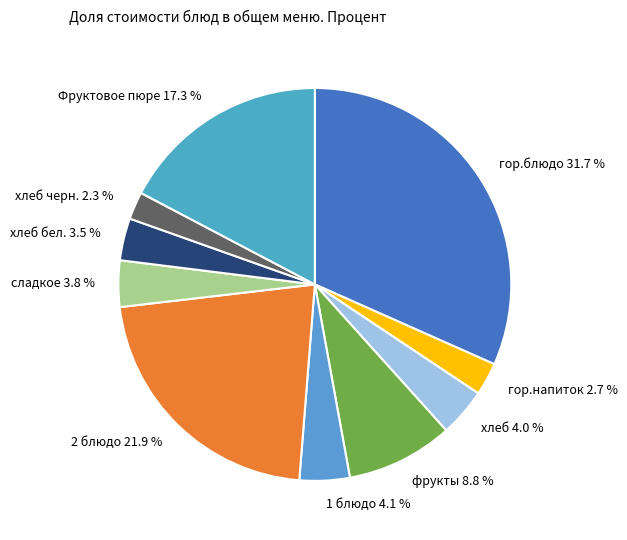

Which has a higher value, хлеб черн. 2.3 % or хлеб бел. 3.5 %?

хлеб бел. 3.5 %